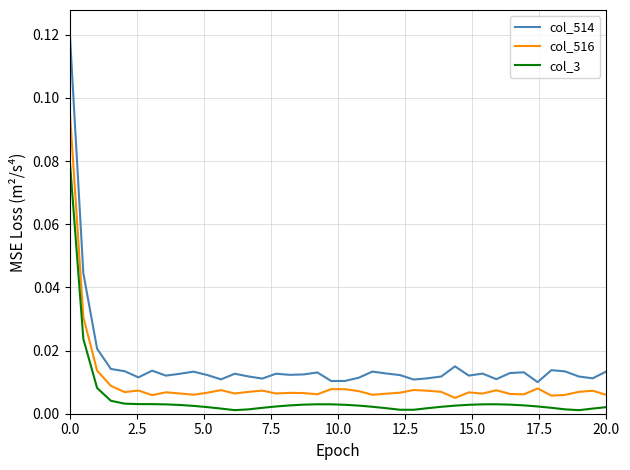

Rank the series by their maximum value, from highest to lowest.

col_514, col_516, col_3